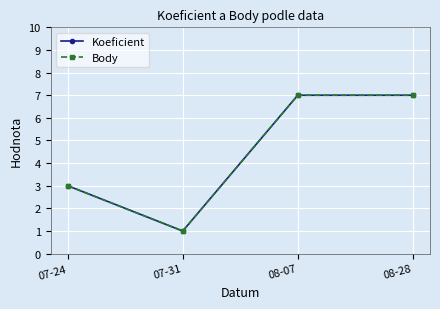

Which series changed the most between 07-24 and 08-28?

Koeficient